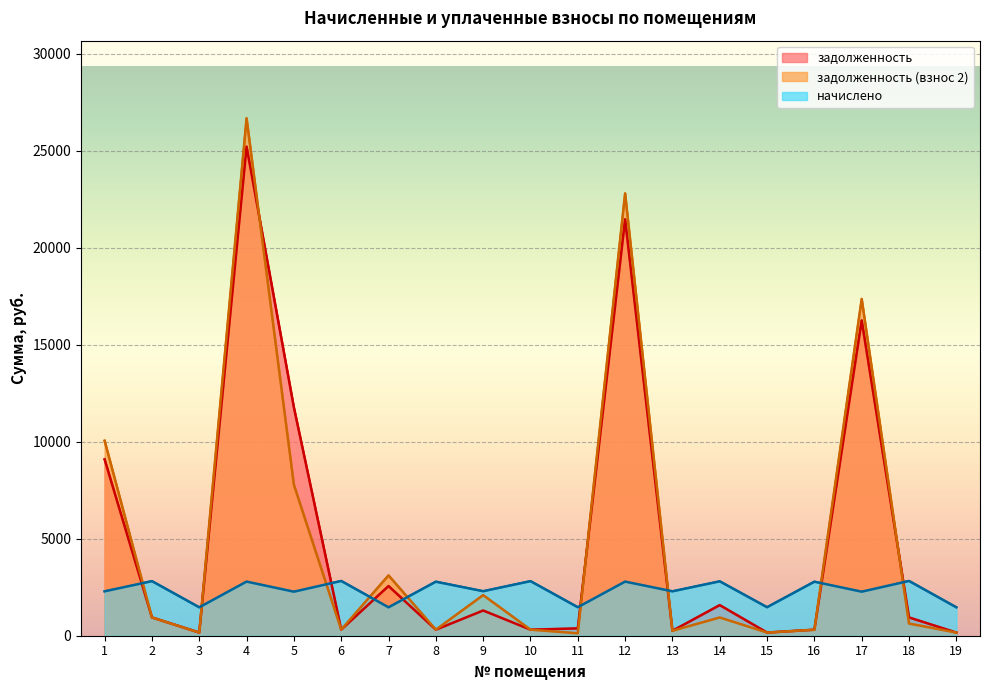

The задолженность series shows 25216.7 at 4. True or false?

True